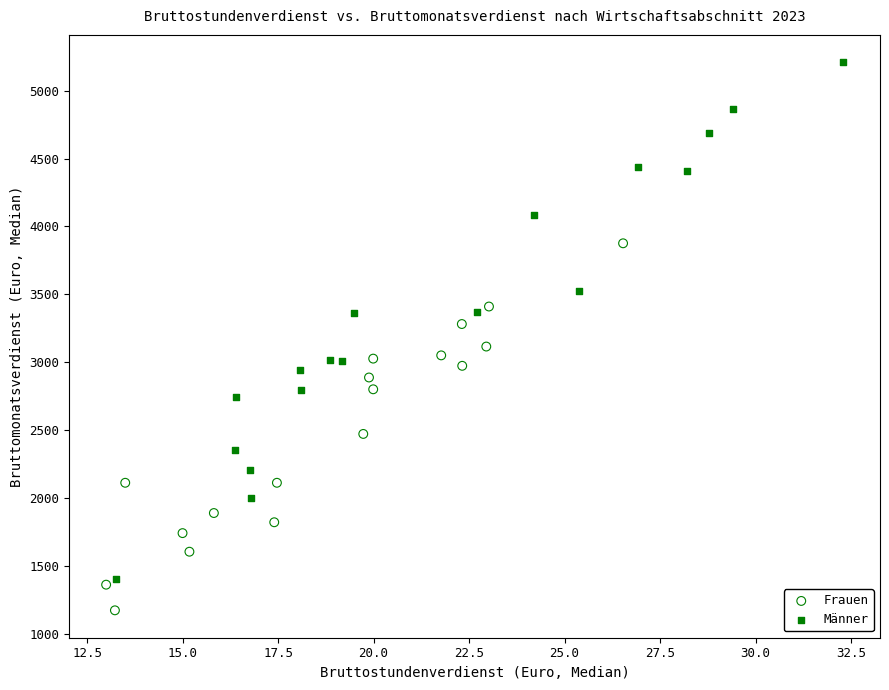

Which series has the largest Y range (max minus min)?

Männer